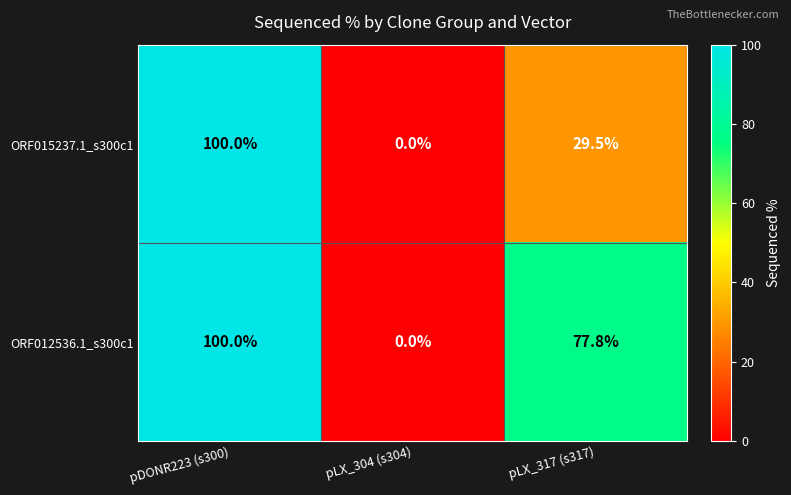

Count the number of categories in the chart.

3